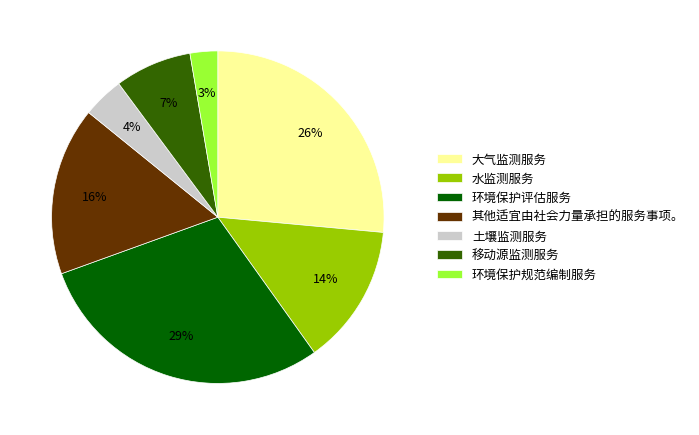

What is the smallest slice in the pie chart?

环境保护规范编制服务